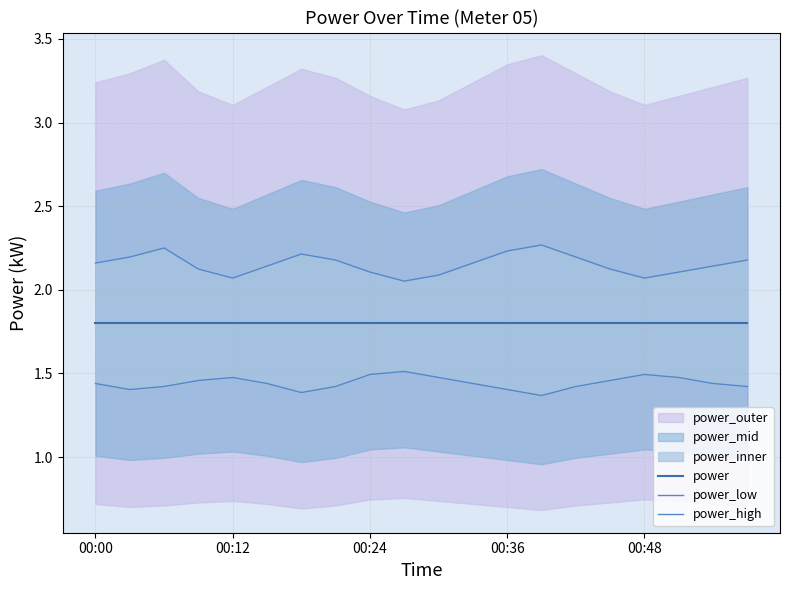

Is it true that power_high equals 2.1 at 15?

True